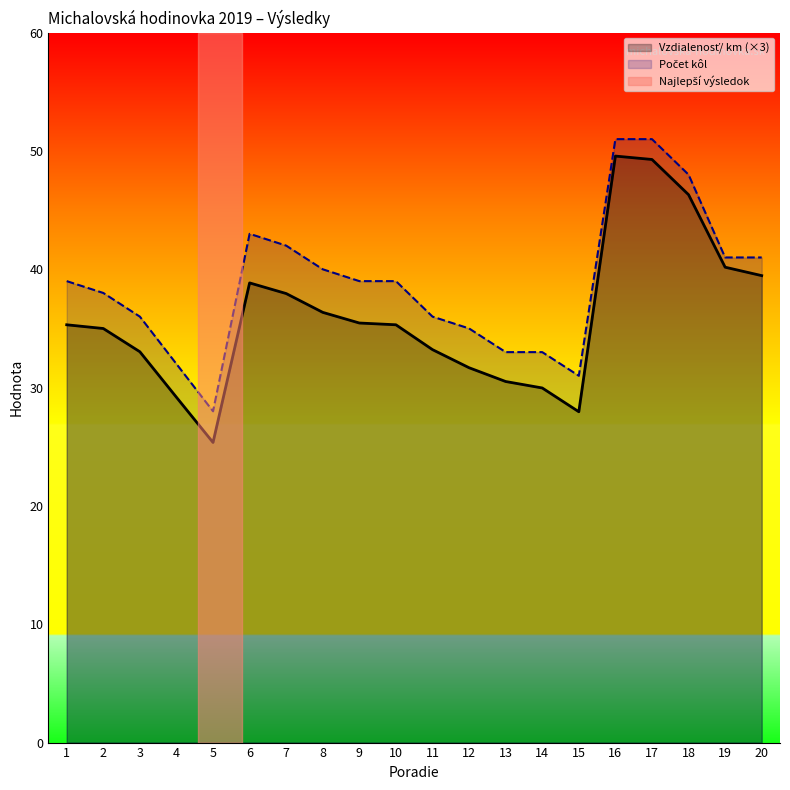

Reading right to left, list all the values displayed in this chart.

Vzdialenosť/ km: 39.5	40.2	46.3	49.3	49.6	28.0	30.0	30.5	31.7	33.2	35.3	35.5	36.4	38.0	38.8	25.4	29.2	33.0	35.0	35.3
Počet kôl: 41.0	41.0	48.0	51.0	51.0	31.0	33.0	33.0	35.0	36.0	39.0	39.0	40.0	42.0	43.0	28.0	32.0	36.0	38.0	39.0